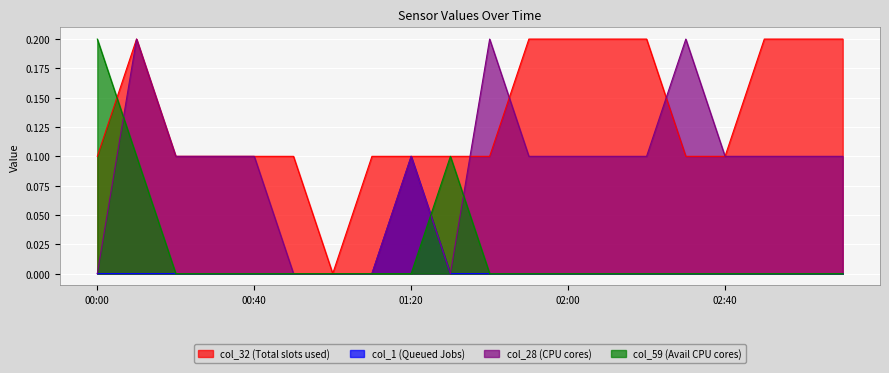

At 02:50, list the series in order from largest to smallest.

col_32, col_28, col_1, col_59